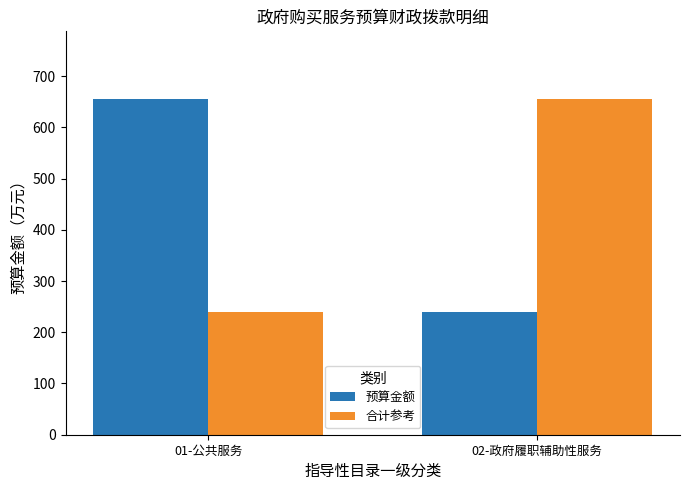

List the labels in order of 预算金额 value, largest first.

01-公共服务, 02-政府履职辅助性服务